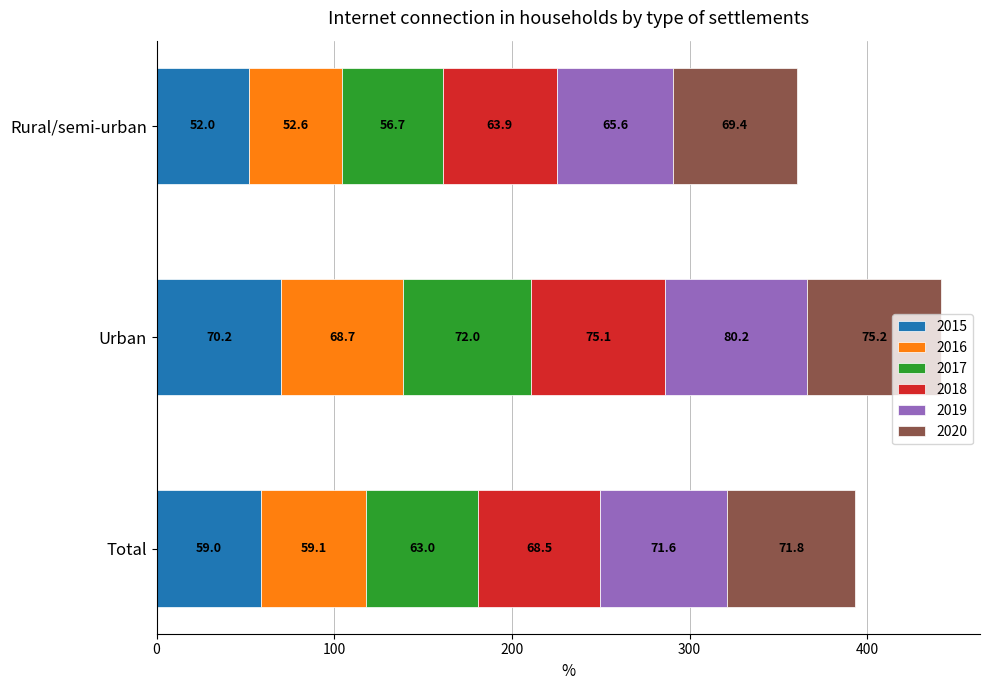

What are all the series names shown in the legend?

2015, 2016, 2017, 2018, 2019, 2020